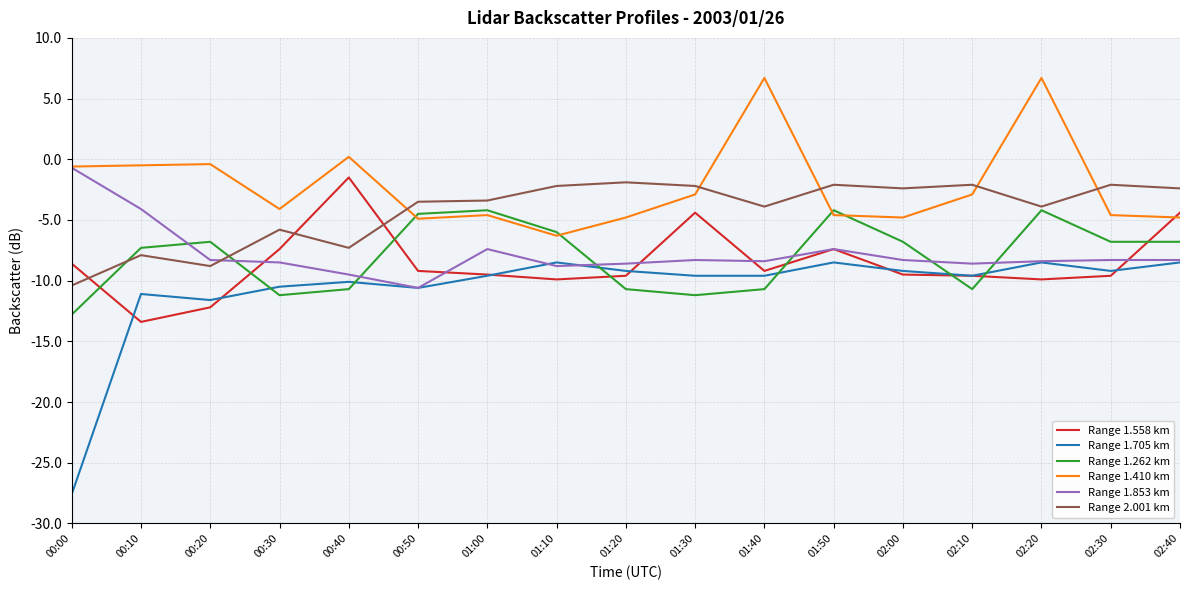

The value of Range 1.262 km at 00:40 is -5.3. True or false?

False